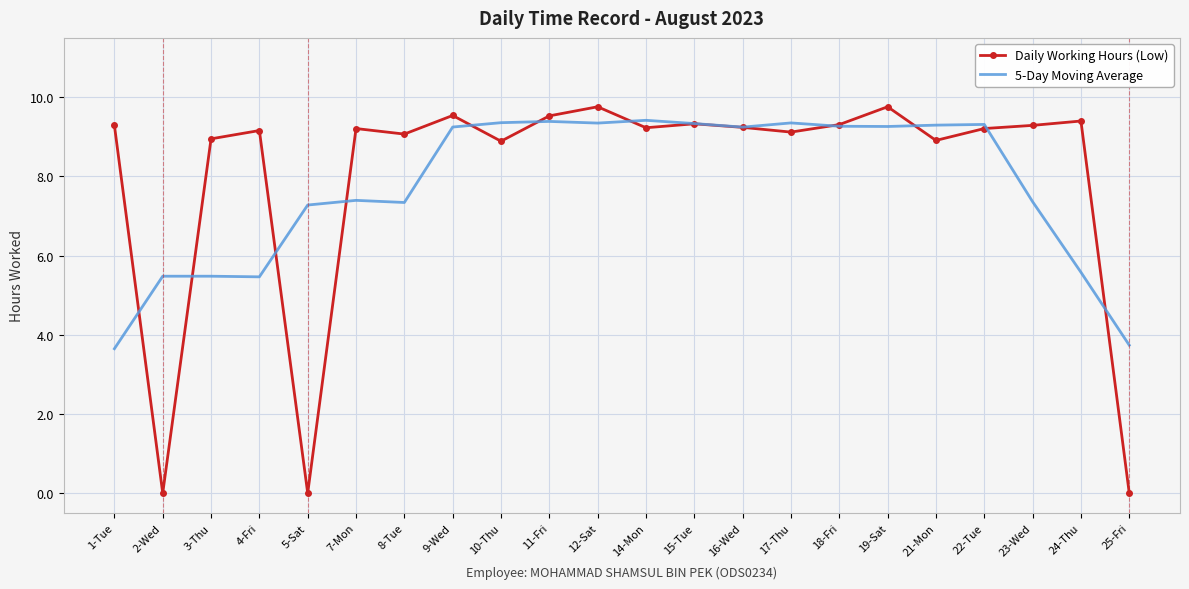

Is the value of 5-Day Moving Average at 5-Sat greater than the value of Daily Working Hours (Low) at 22-Tue?

No